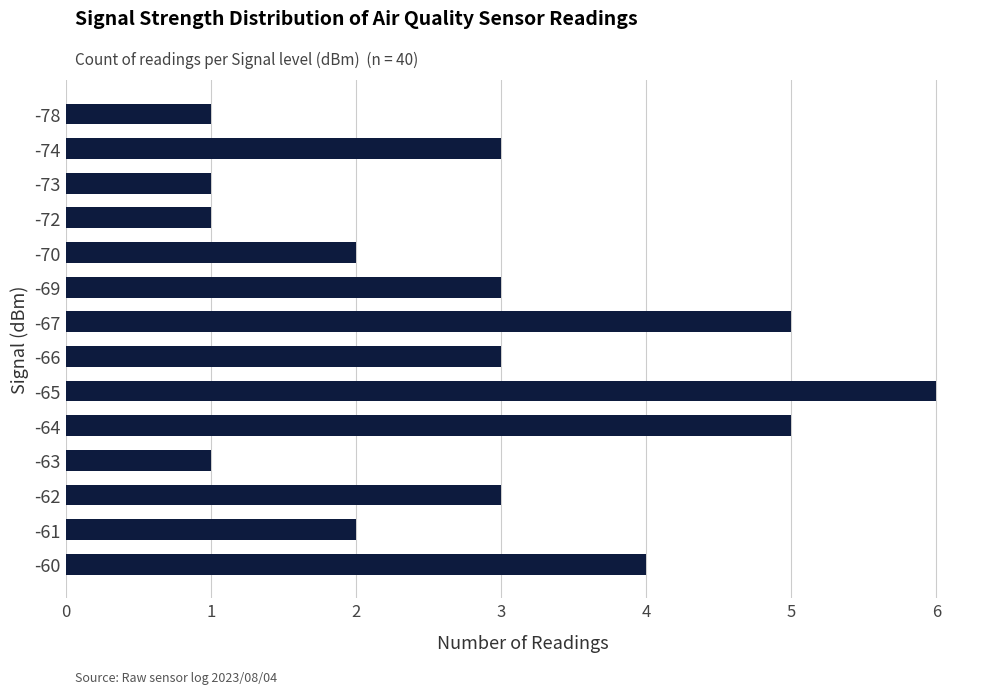

Reading bottom to top, extract all data points from this chart.

-60=4	-61=2	-62=3	-63=1	-64=5	-65=6	-66=3	-67=5	-69=3	-70=2	-72=1	-73=1	-74=3	-78=1